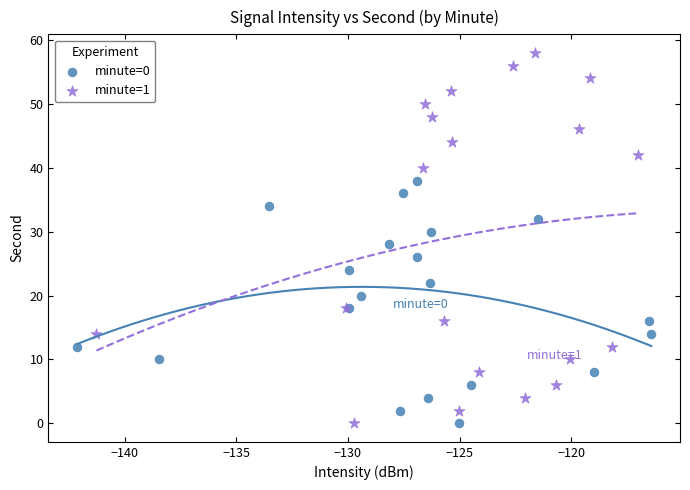

Which series has the widest spread of Y values?

minute=1